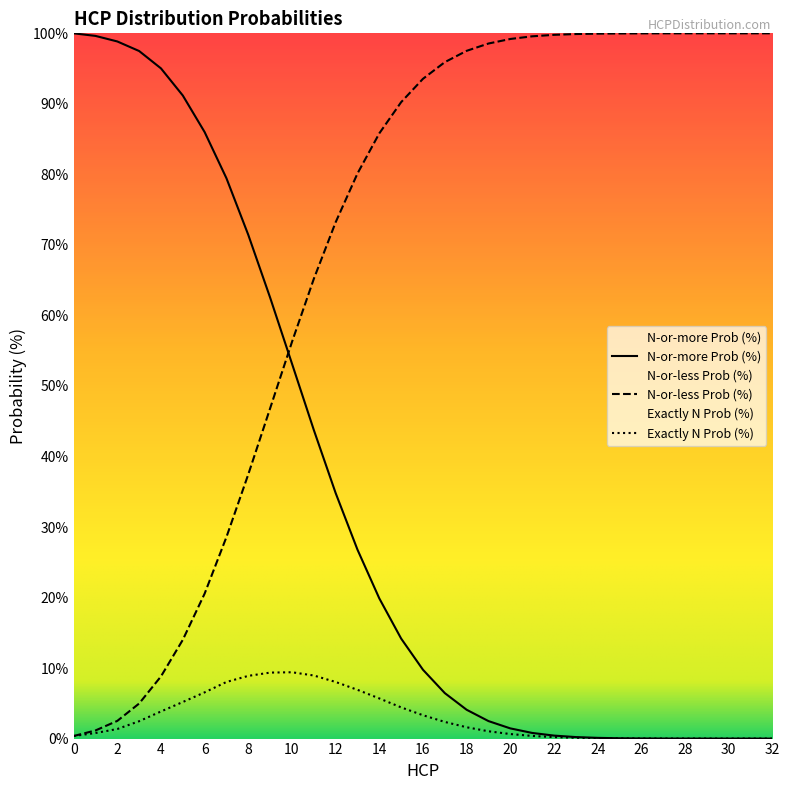

Which label corresponds to the smallest value in the chart?

32